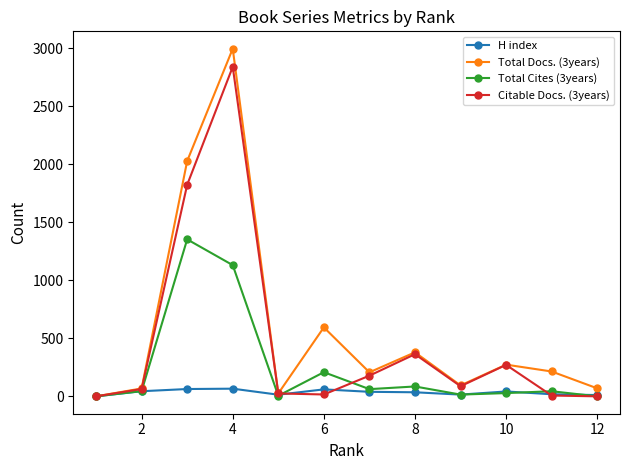

What is the average value of the Total Docs. (3years) series?

579